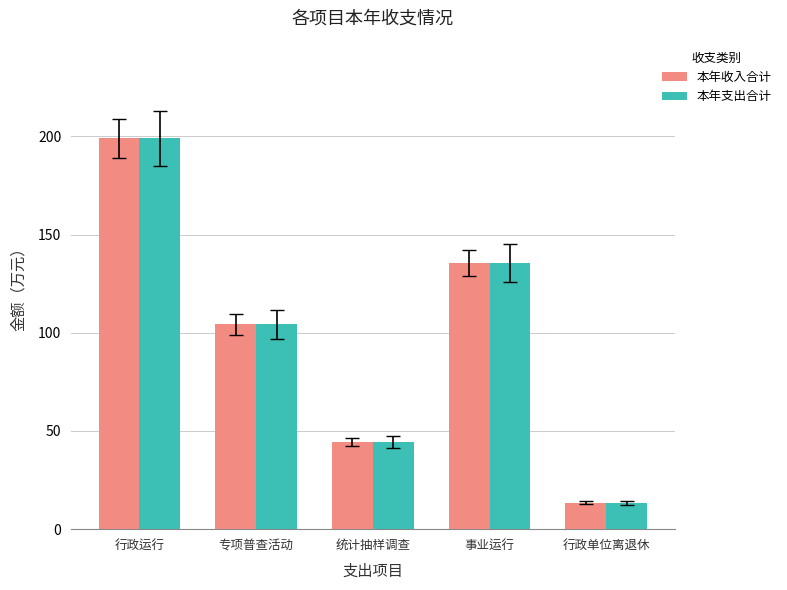

What is the maximum value for 本年收入合计?

198.9